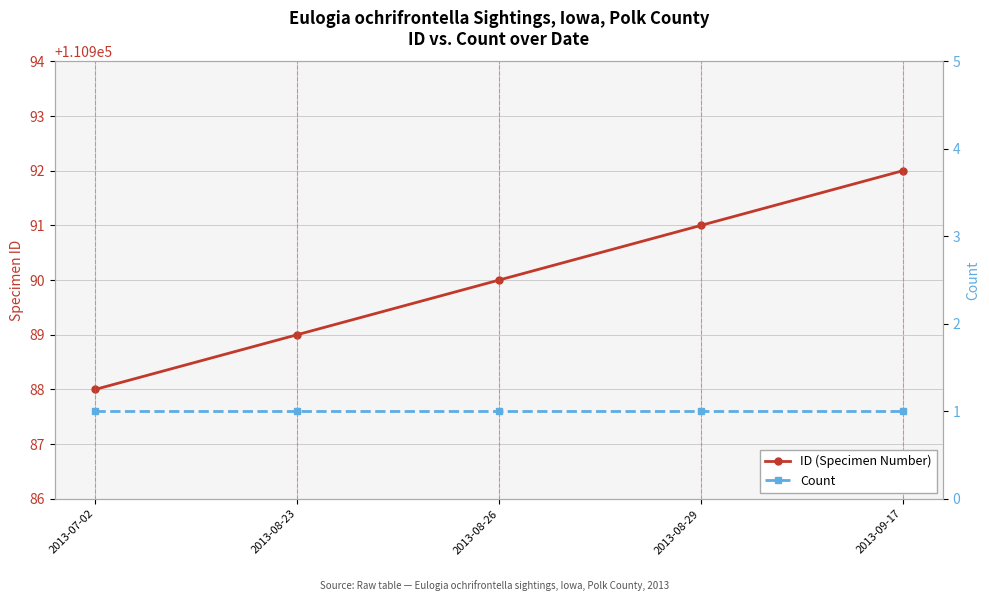

What is the total value across all series at 2013-08-29?

110992